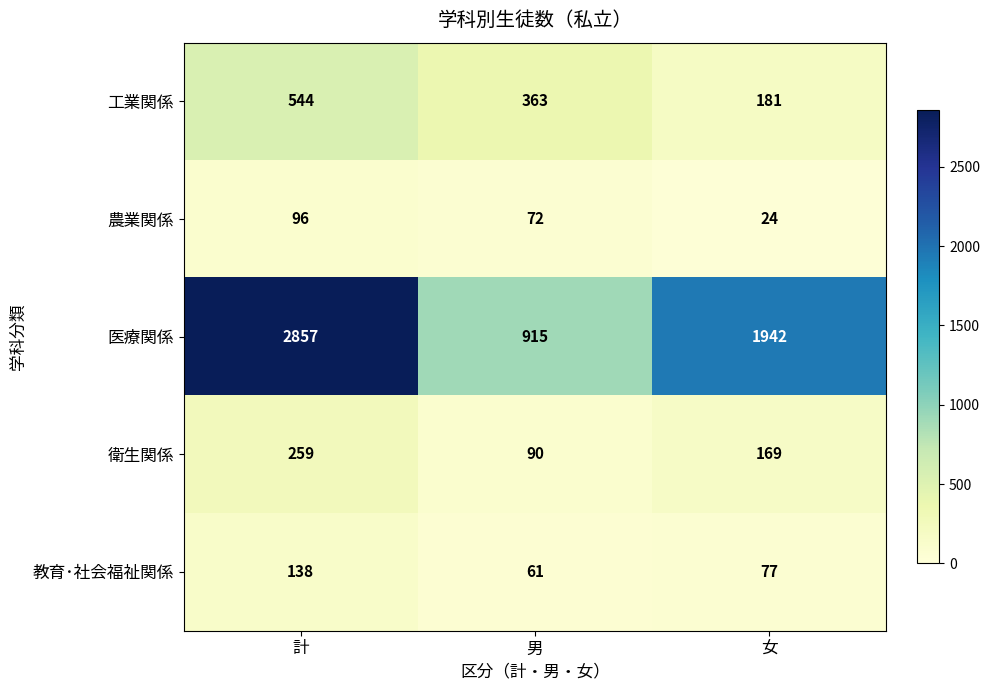

What is the minimum value for 医療関係?

915